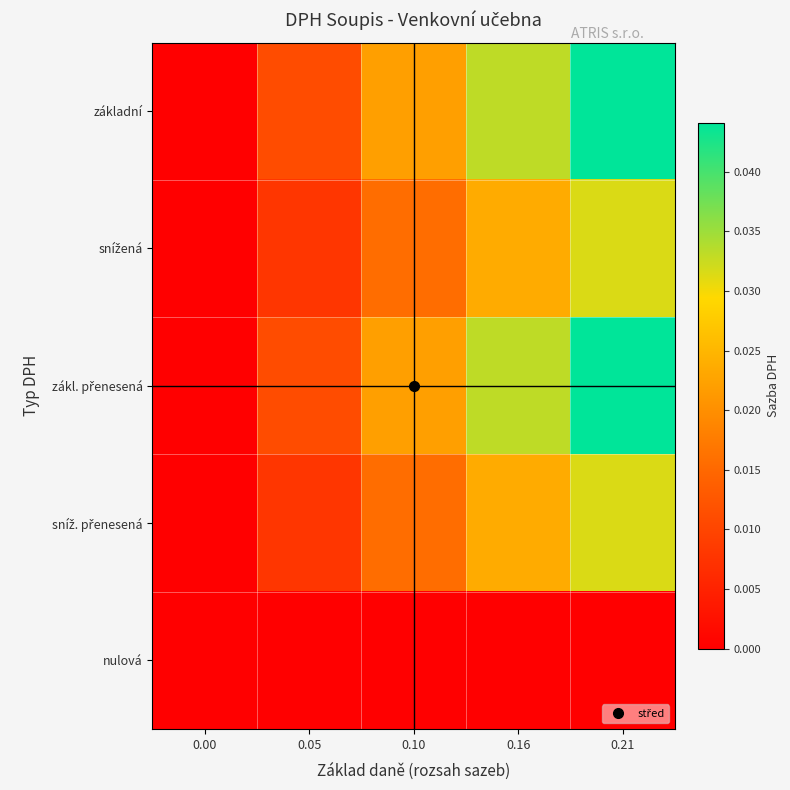

How many data points does each series have?

5